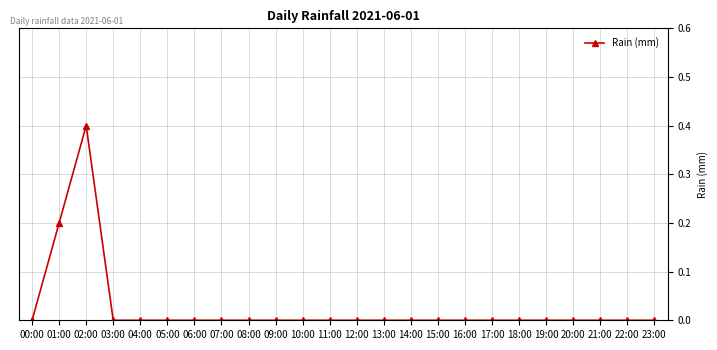

What is the sum of all values?

0.6